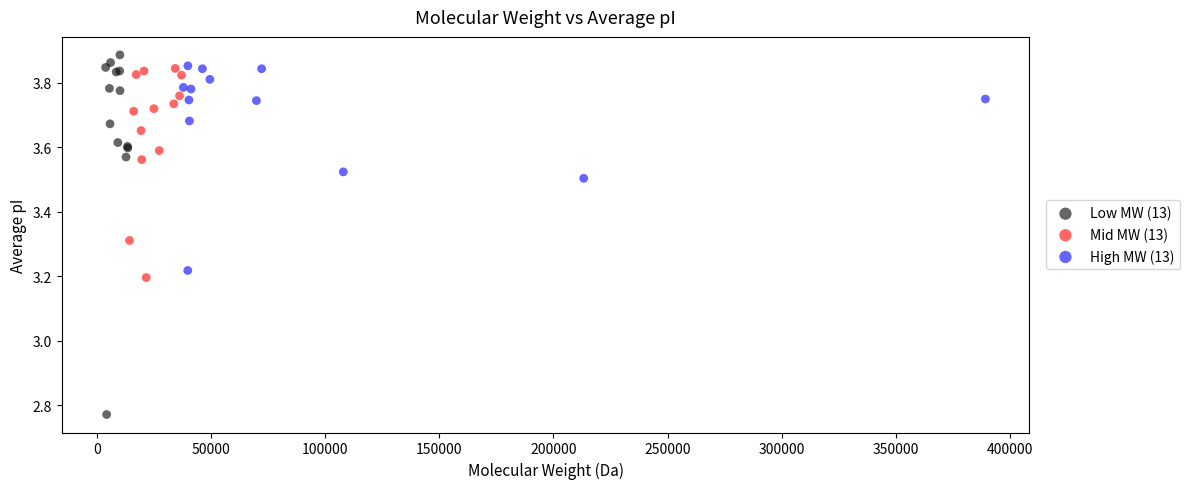

Which series reaches the minimum Y coordinate?

Low MW (13)